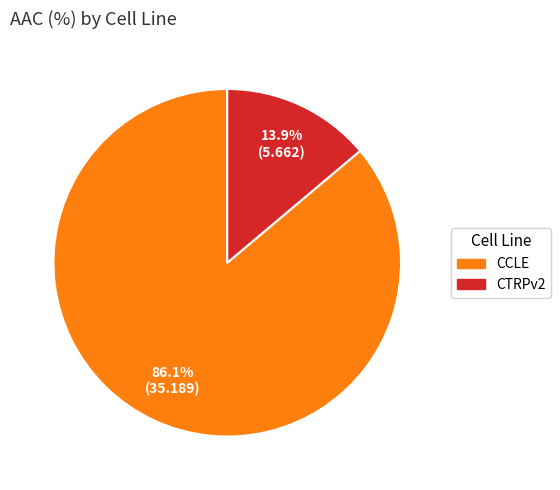

What percentage is the CCLE slice, to the nearest percent?

86%